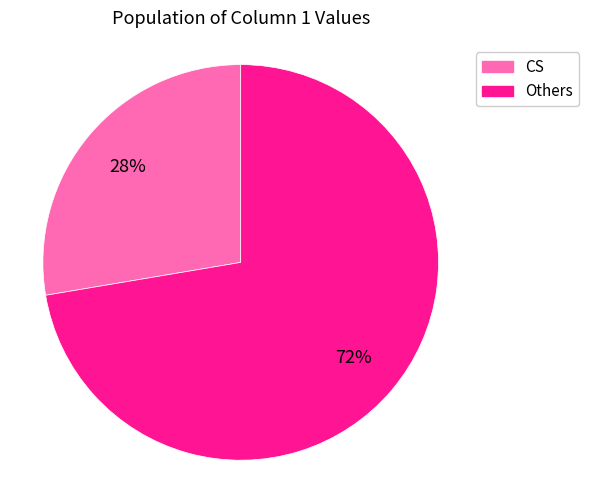

Is there any slice that represents more than half of the pie?

Yes